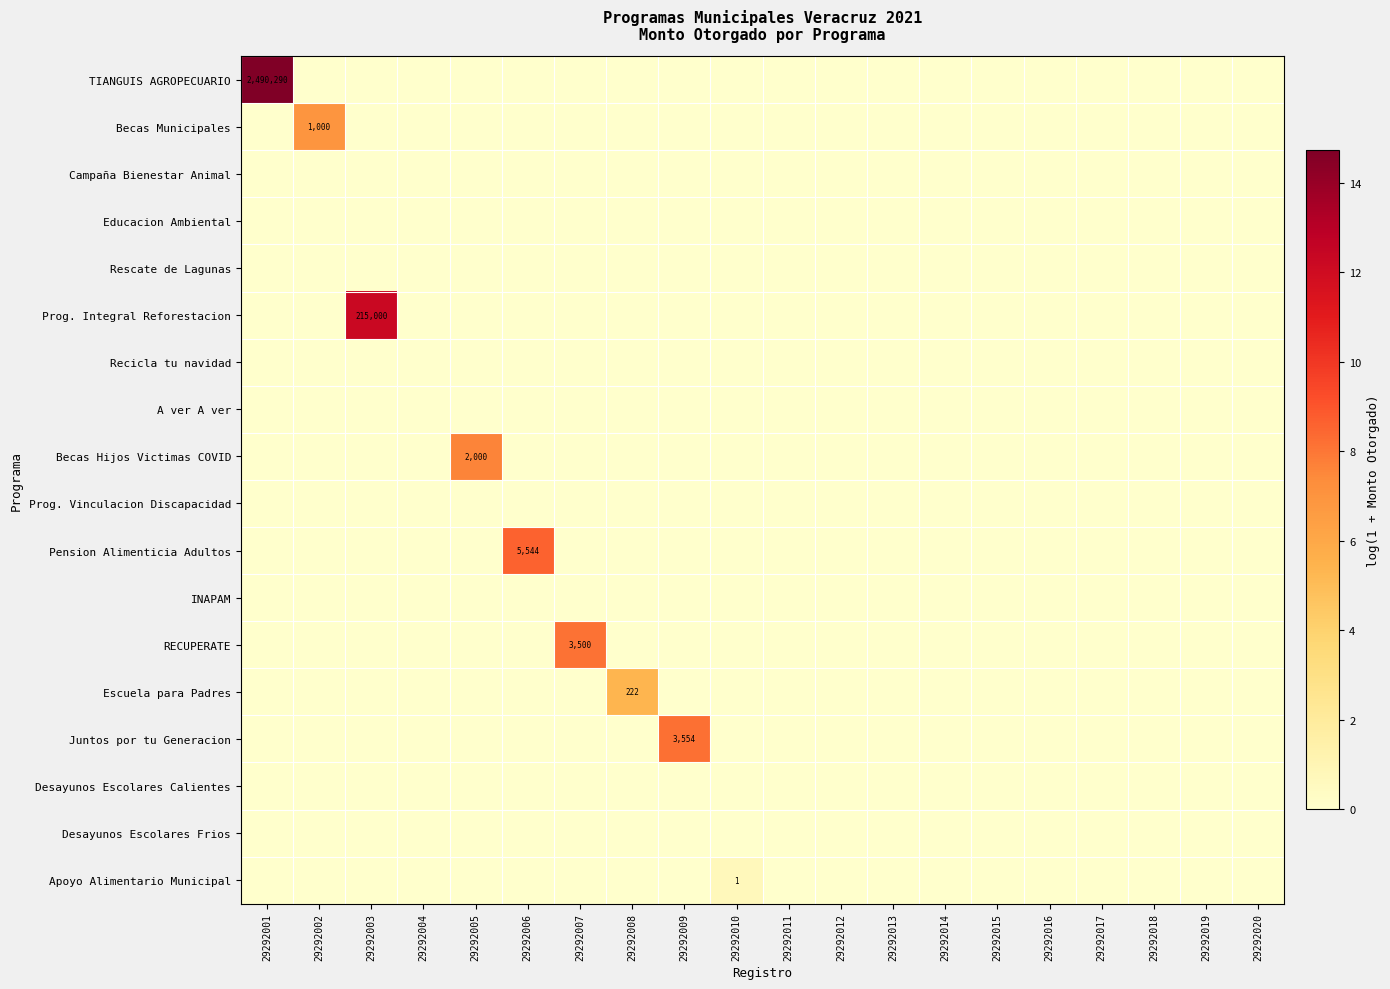

At which label is Desayunos Escolares Calientes closest to 0?

29292001